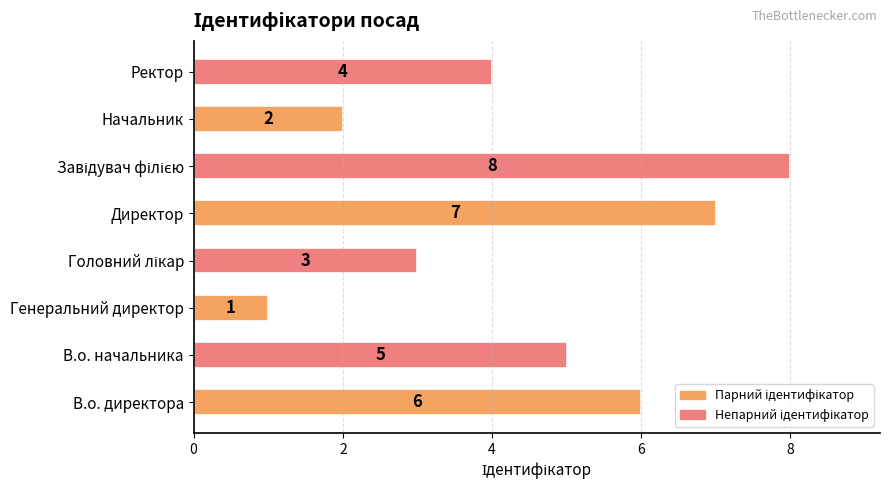

At which category does the chart reach its minimum across all series?

Генеральний директор